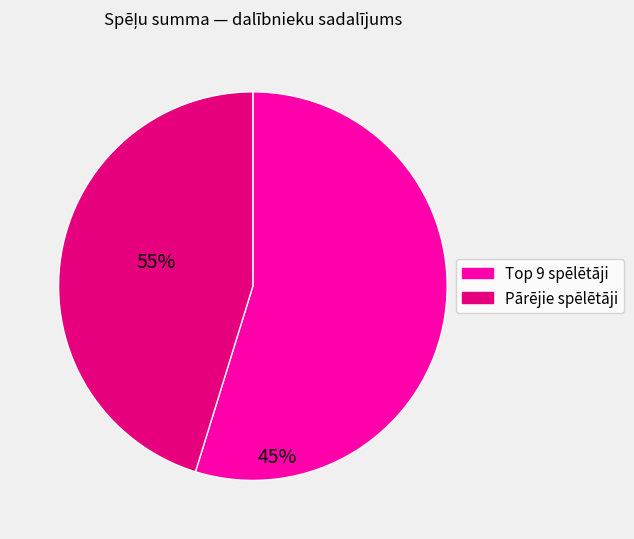

Does any single category account for the majority?

Yes